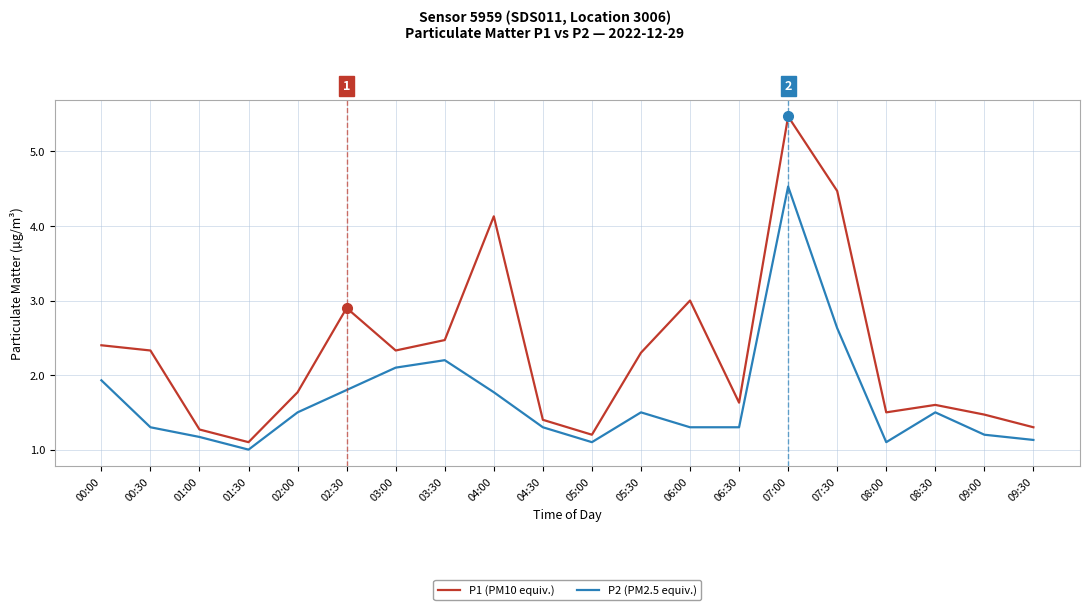

What position from the right is 00:00?

20